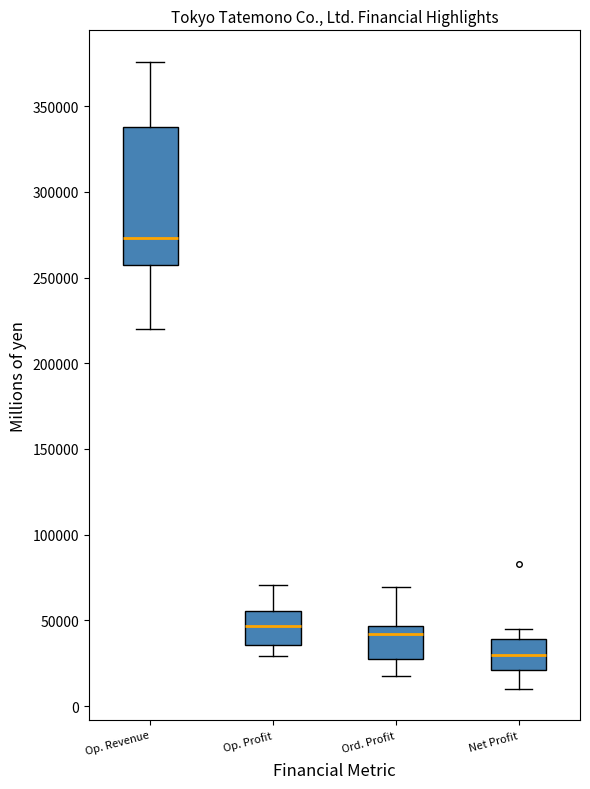

Reading left to right, transcribe this box plot: for each box, give where its median line is, the range the box spans, and where its two whiskers end, as read against the y-axis. The values are not printed on the chart, so give them approximately, as read against the axis.

Op. Revenue: median 275000, box 255000 to 340000, whiskers 220000 to 375000
Op. Profit: median 45000, box 35000 to 55000, whiskers 30000 to 70000
Ord. Profit: median 40000, box 30000 to 45000, whiskers 15000 to 70000
Net Profit: median 30000, box 20000 to 40000, whiskers 10000 to 45000